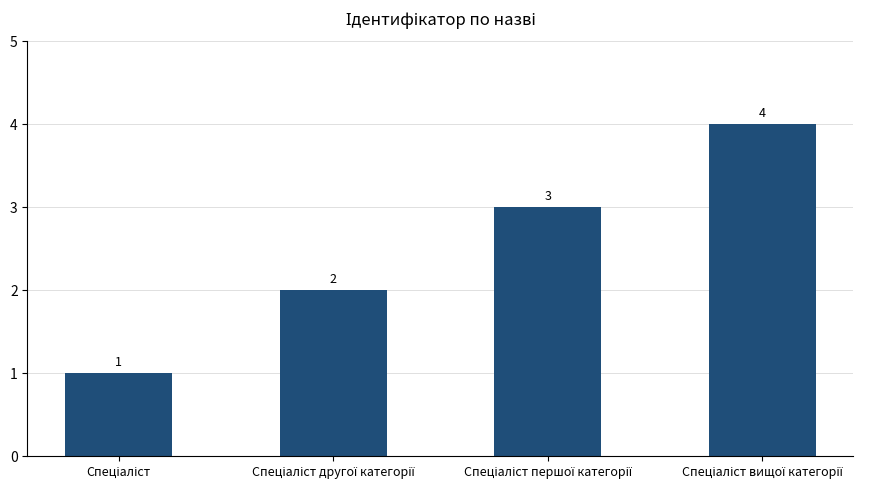

What is the value of the 3rd bar from the left?

3